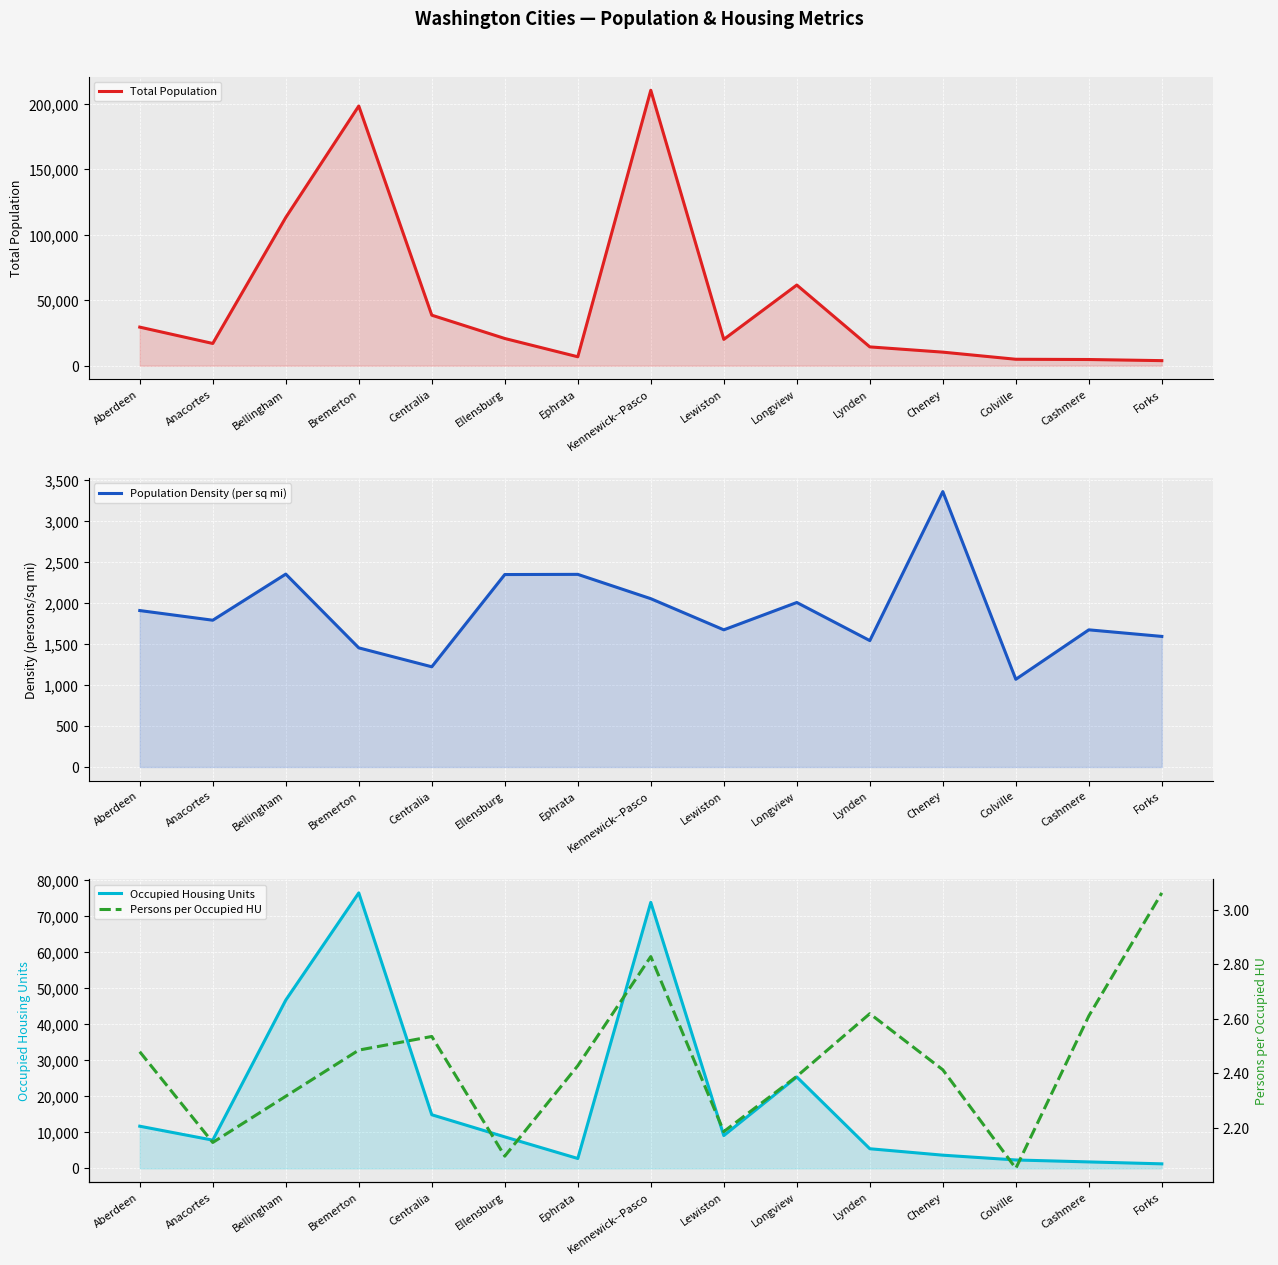

Between Lynden and Aberdeen, which is larger?

Aberdeen